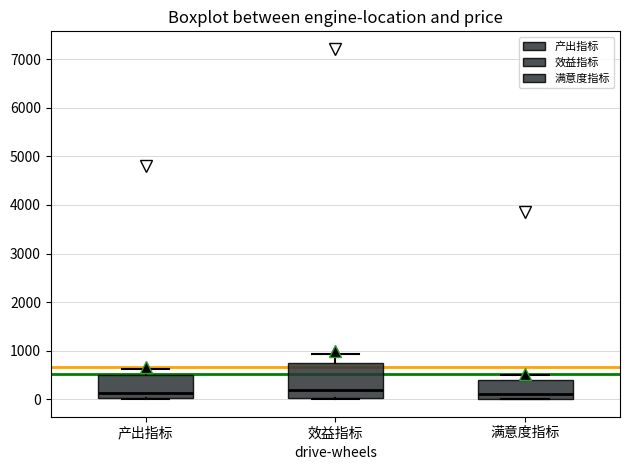

Which box is the tallest, from its lower edge to its upper edge?

效益指标